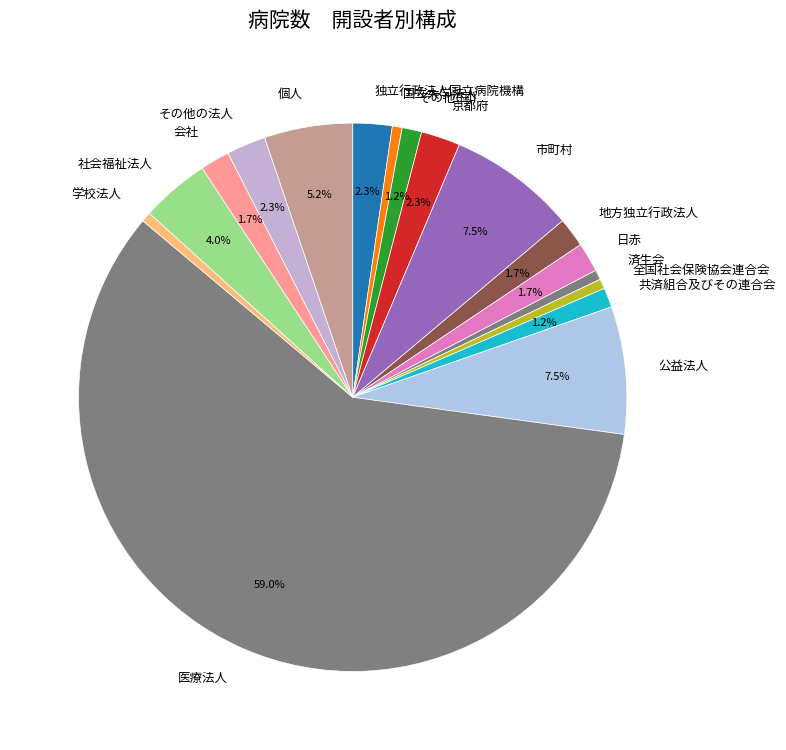

Does 国立大学法人 represent more than half of the total?

No